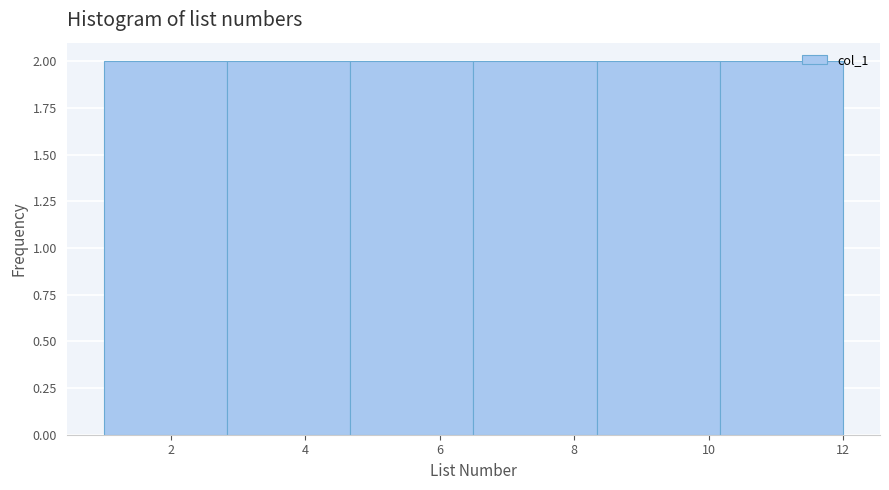

What is the height of the bar covering 1.0 to 2.8 on the x-axis? Neither the bar edges nor the heights are printed on the chart, so give them approximately, as read against the axes.

2